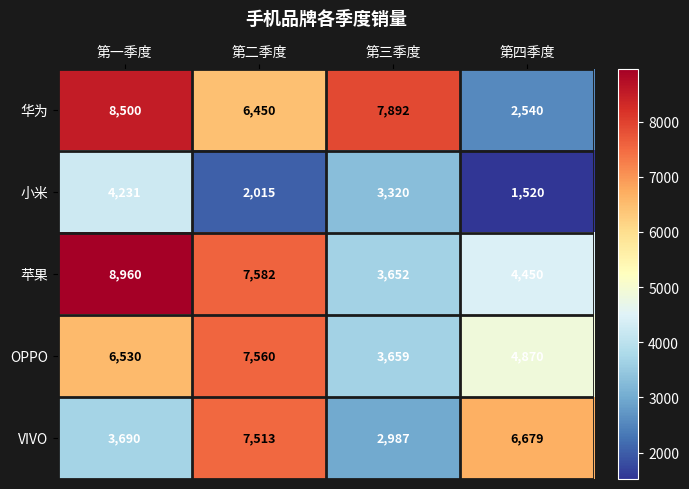

What is the sum of the OPPO values at 第四季度 and 第二季度?

12430